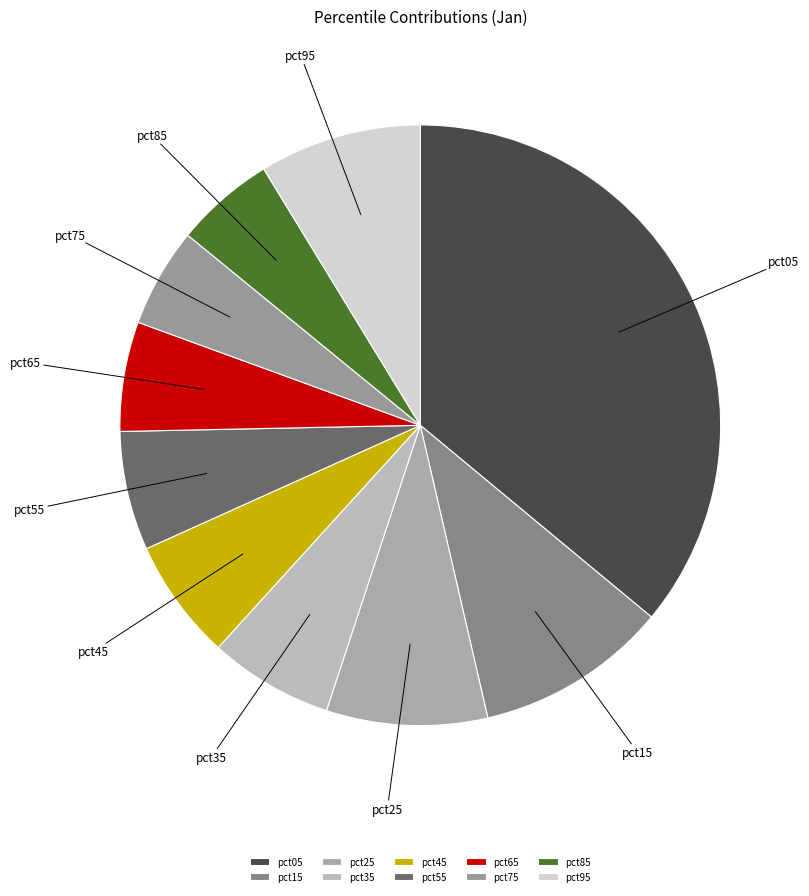

How many segments does this pie chart have?

10